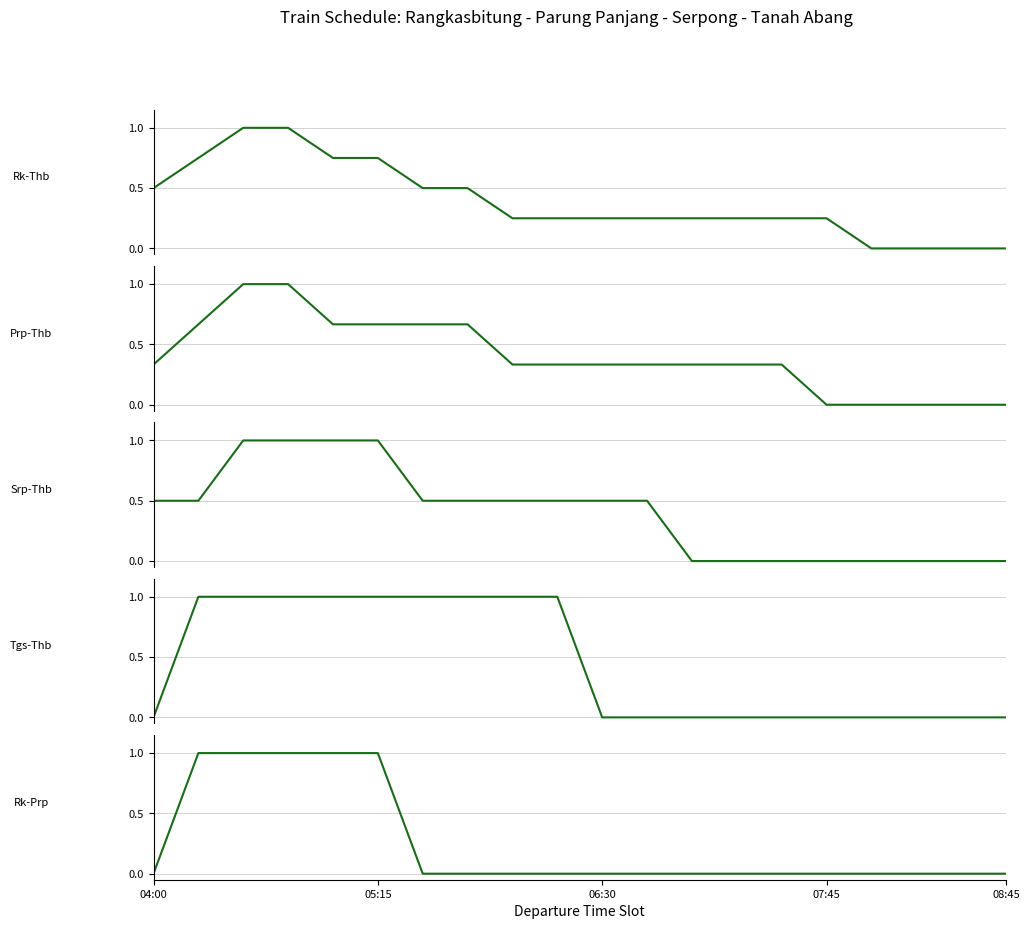

Count the Rk-Thb values in the range 0 to 1.

20